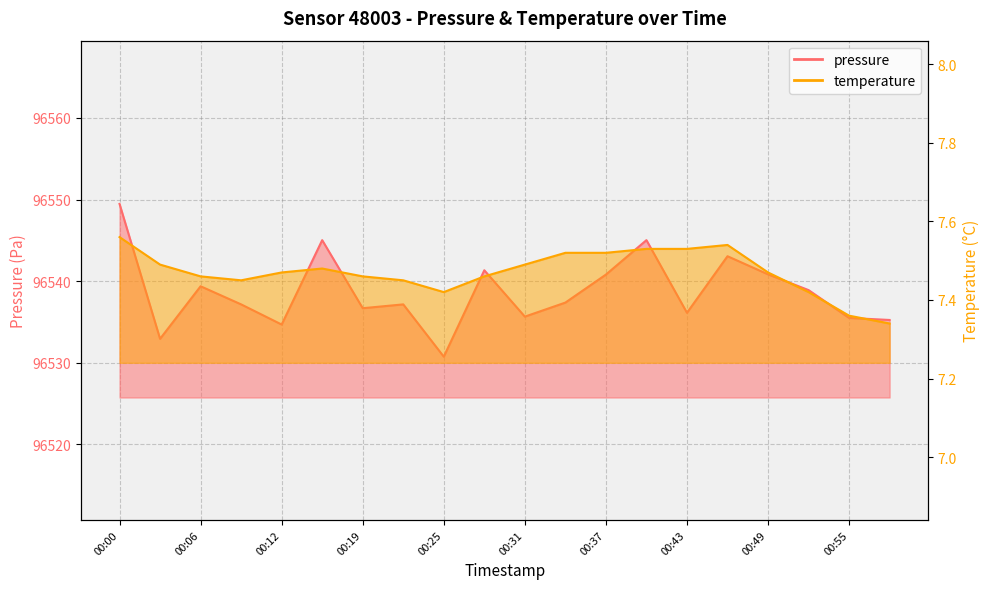

What is the sum of the pressure values at 00:52 and 00:25?

193069.7